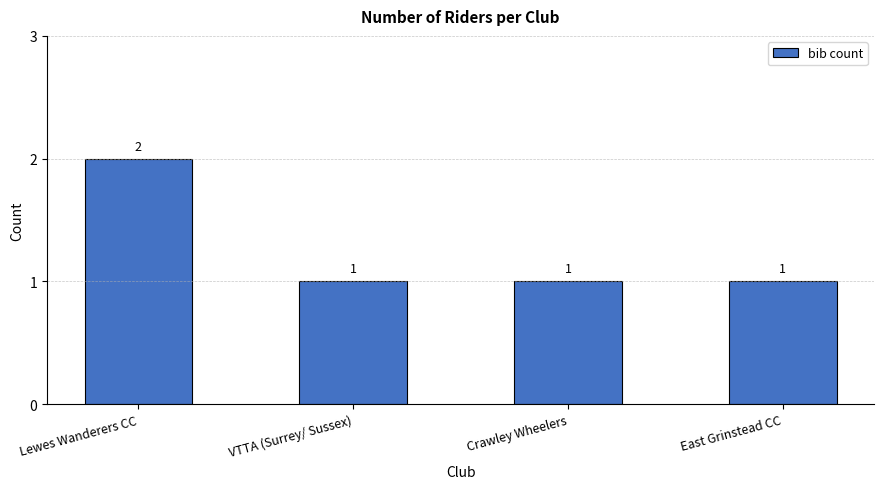

What position from the left is Lewes Wanderers CC?

1